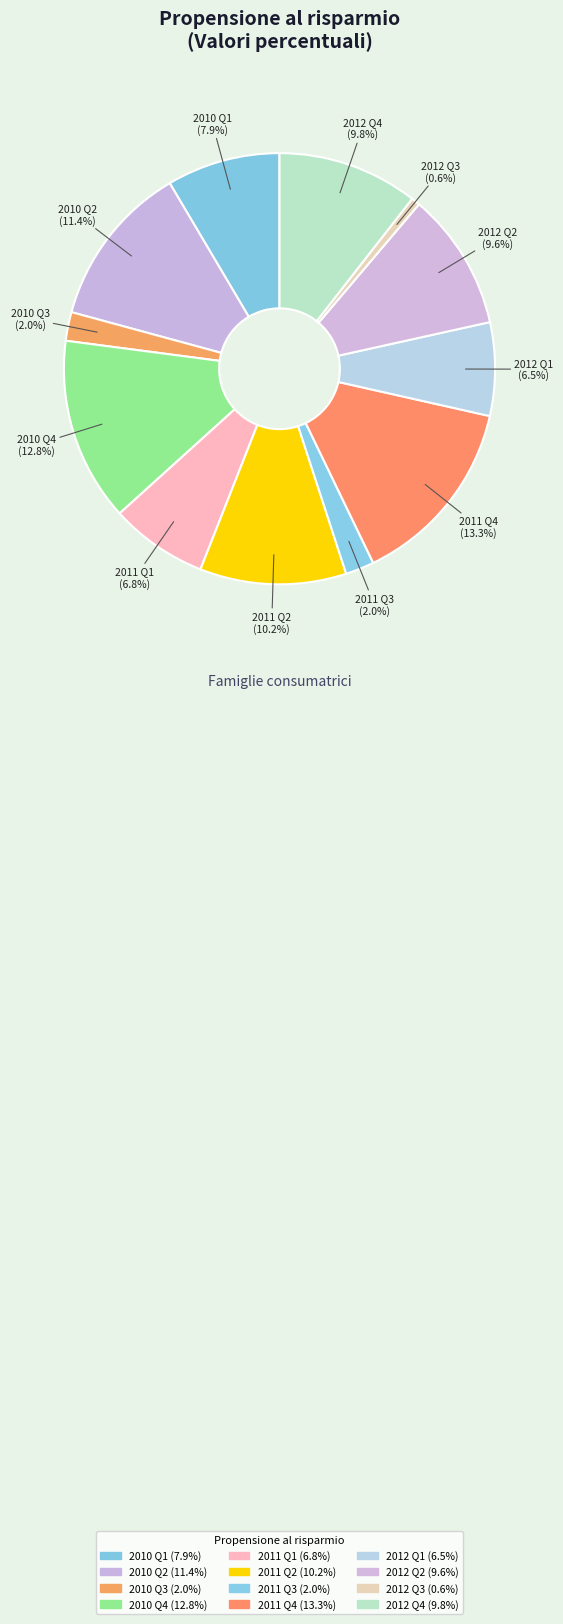

Does 2010 Q2 account for over 50% of the chart?

No